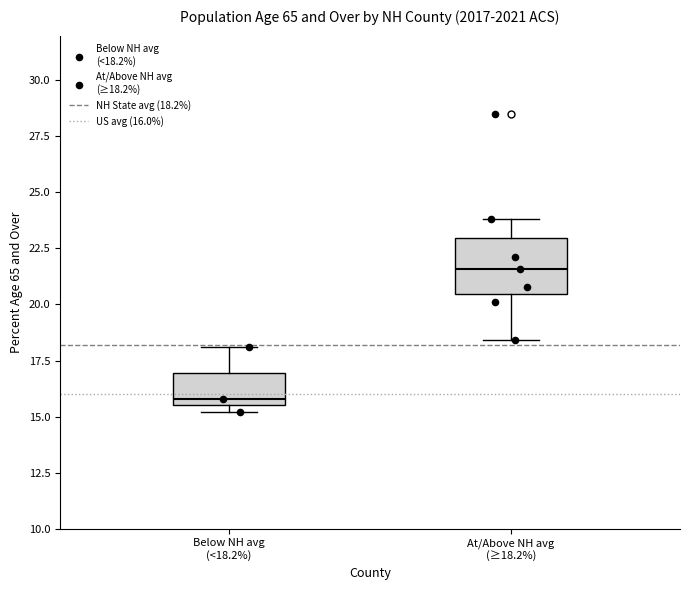

Which box is the tallest, from its lower edge to its upper edge?

At/Above NH avg (≥18.2%)